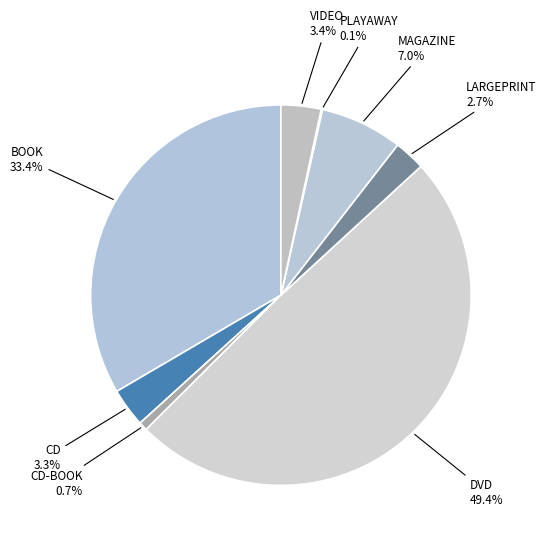

Does LARGEPRINT account for over 50% of the chart?

No